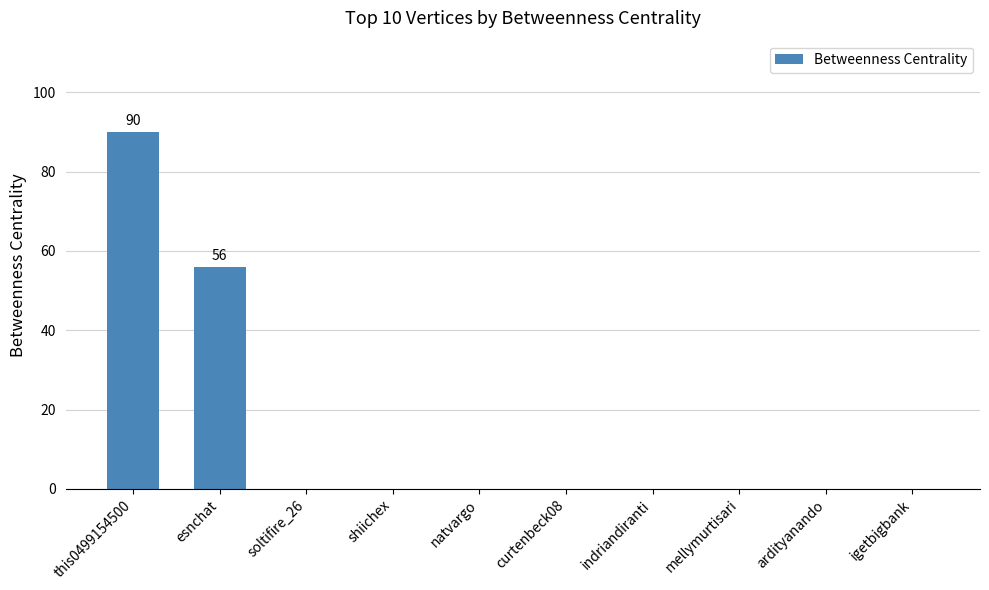

What is the sum of all values?

146